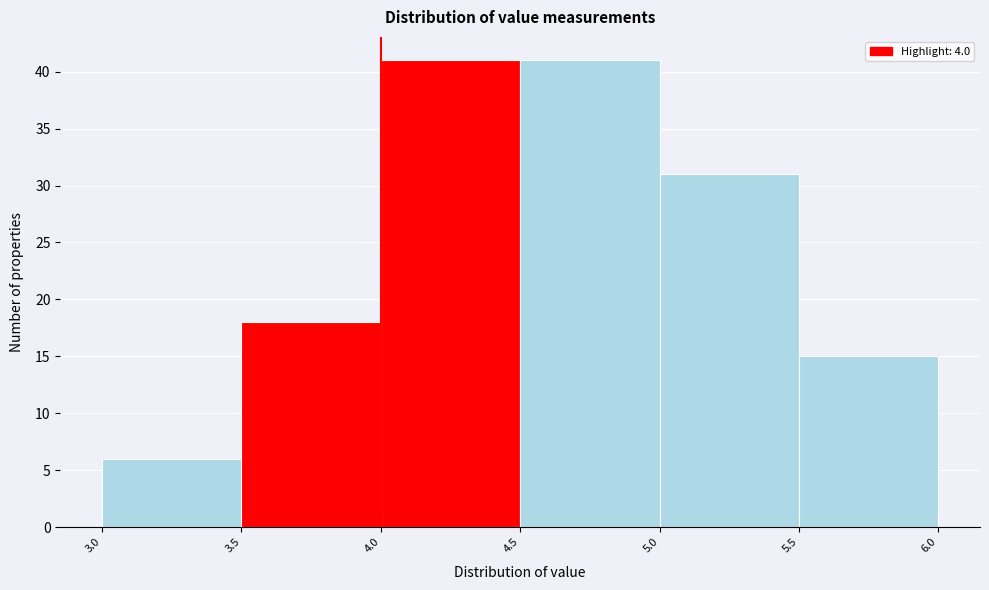

Reading left to right, list every bar in this chart as the range it spans on the x-axis followed by its height. The values are not printed on the chart, so give them approximately, as read against the axis.

3.0 to 3.5: 6
3.5 to 4.0: 18
4.0 to 4.5: 41
4.5 to 5.0: 41
5.0 to 5.5: 31
5.5 to 6.0: 15